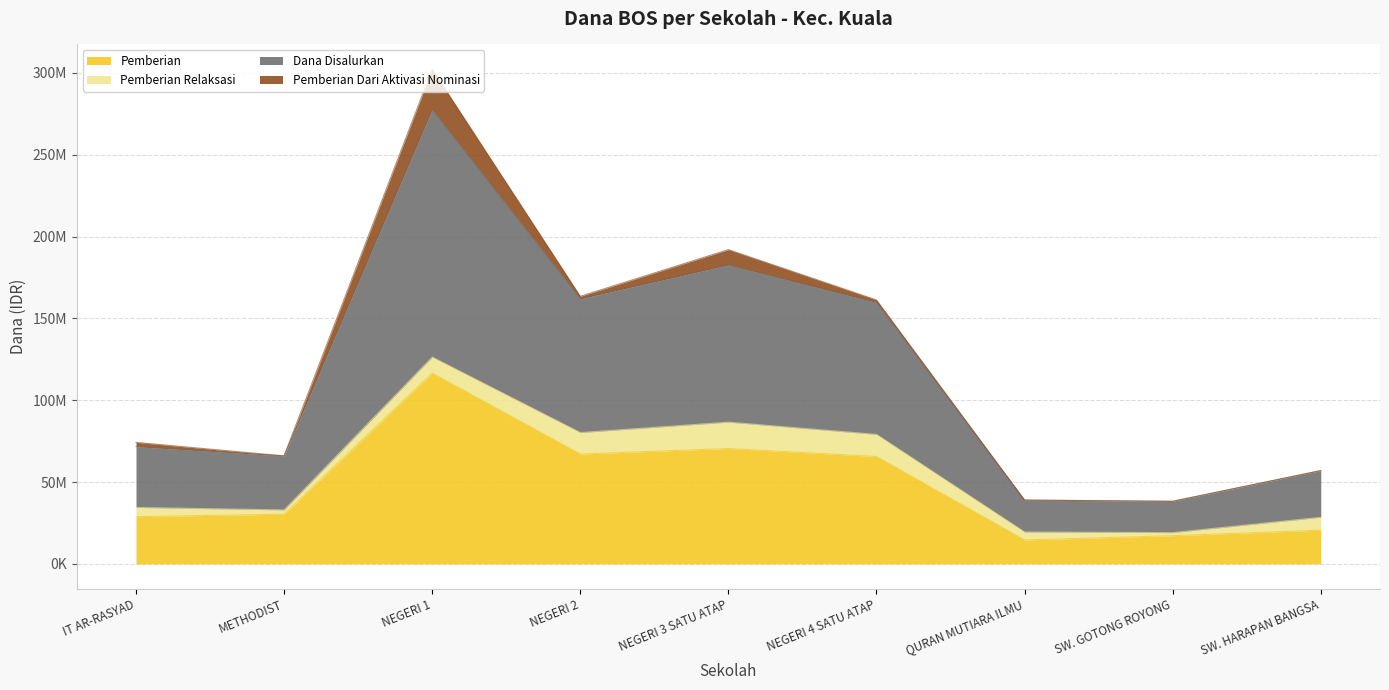

True or false: Siswa Pemberian and Dana Disalurkan intersect in this chart.

False